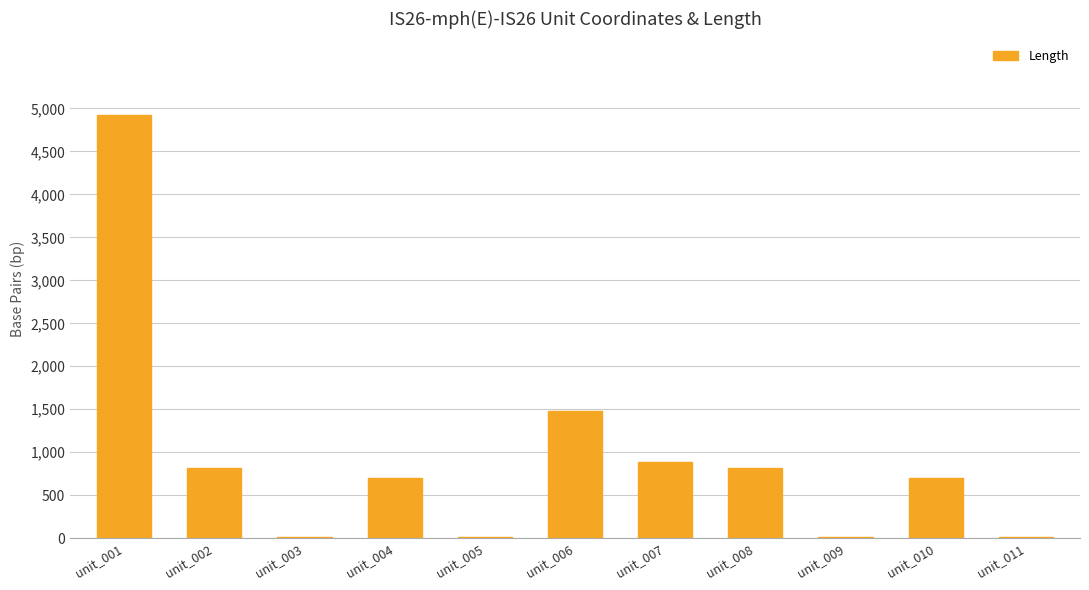

Is it true that the value at unit_010 is 1256?

False